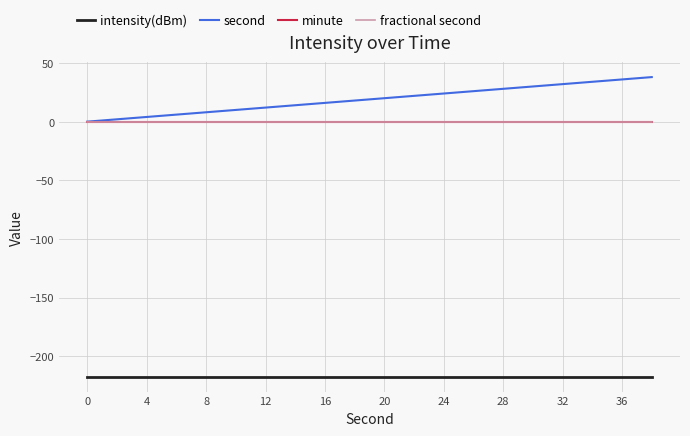

True or false: second and intensity(dBm) cross at least once.

False